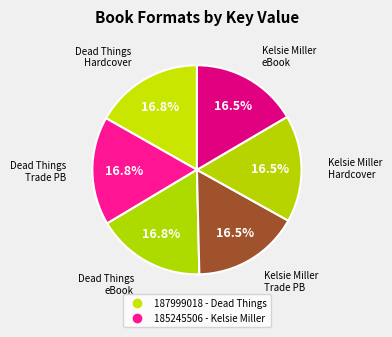

Count the number of slices in the pie.

6